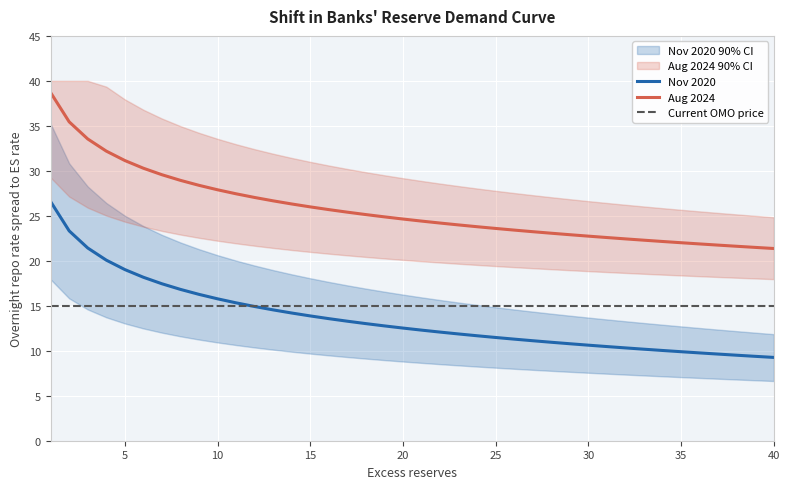

At which label does Aug 2024 first exceed 24?

1